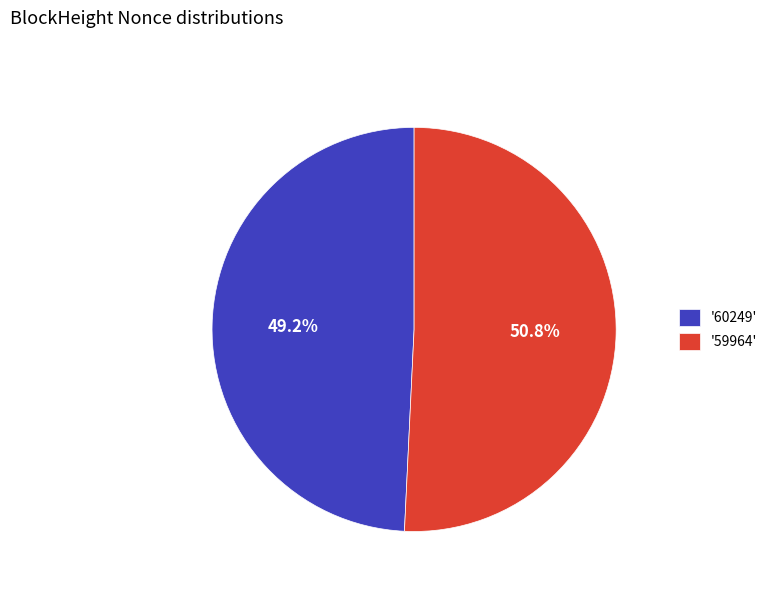

Rank the categories by value from highest to lowest.

'59964', '60249'